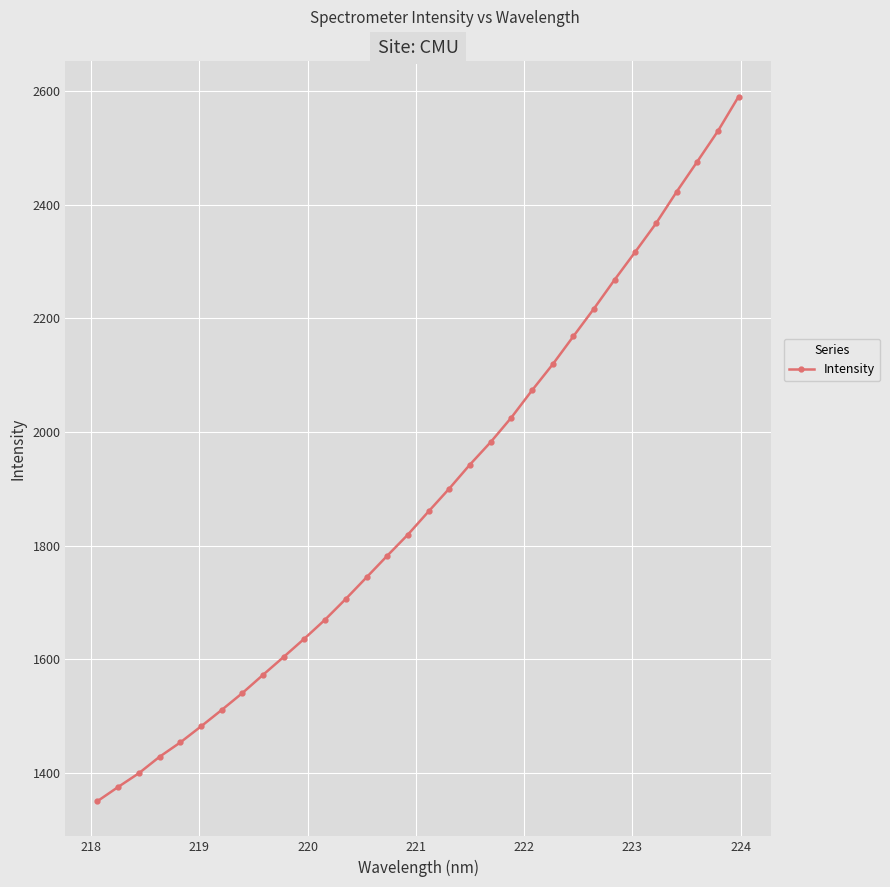

Does the chart display data point markers on the line(s)?

Yes